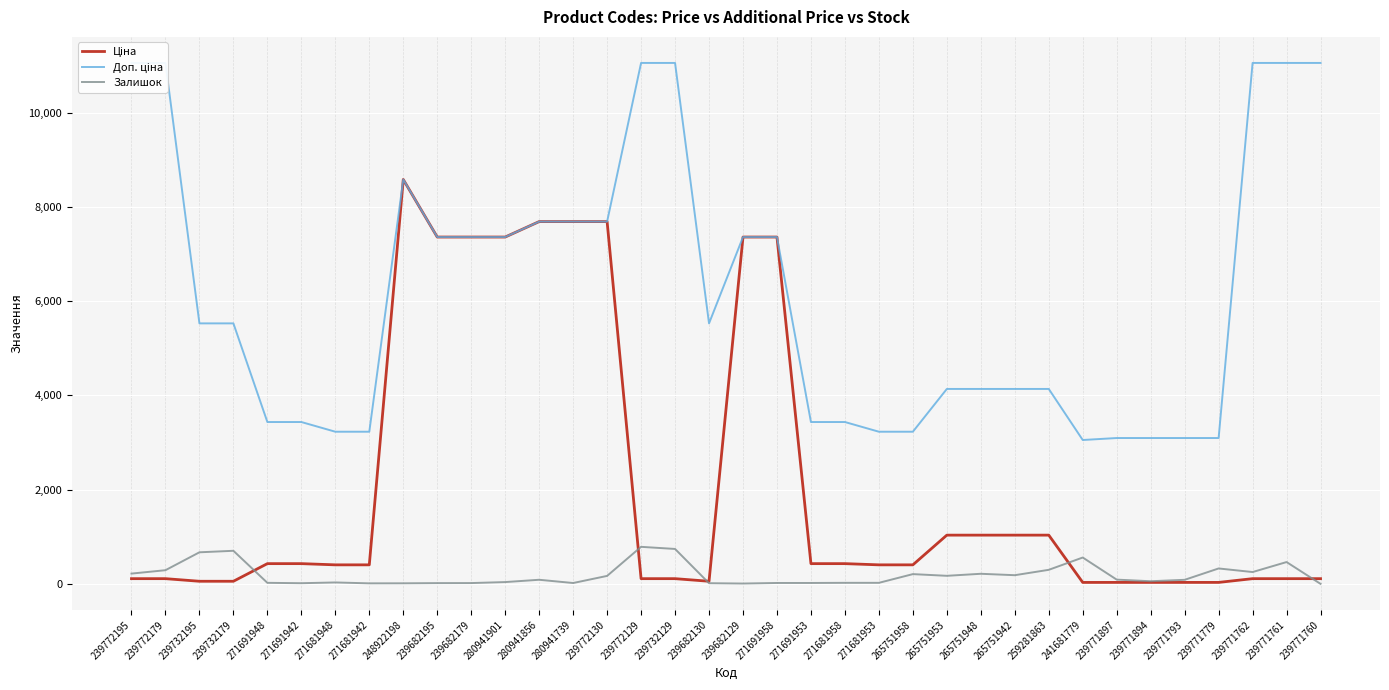

At which category is the sum across all series the highest?

248922198